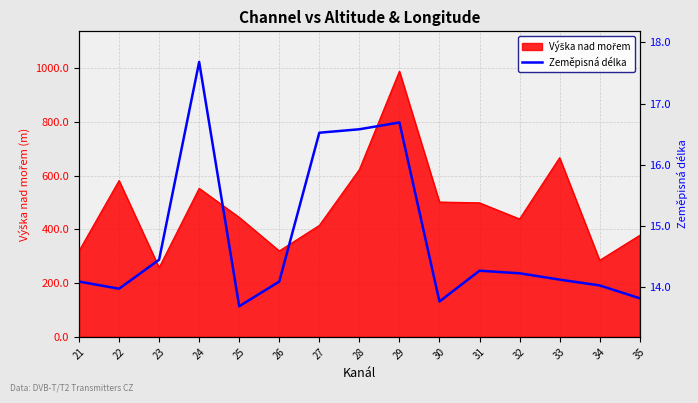

Where does the data first go above 14?

21